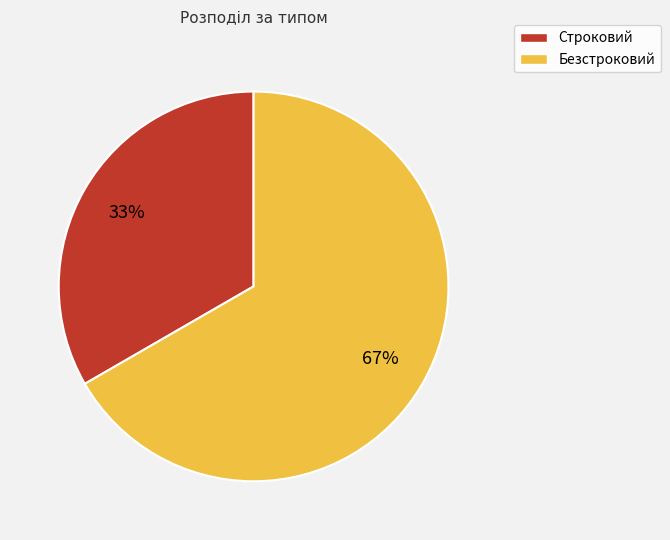

What is the smallest slice in the pie chart?

Строковий